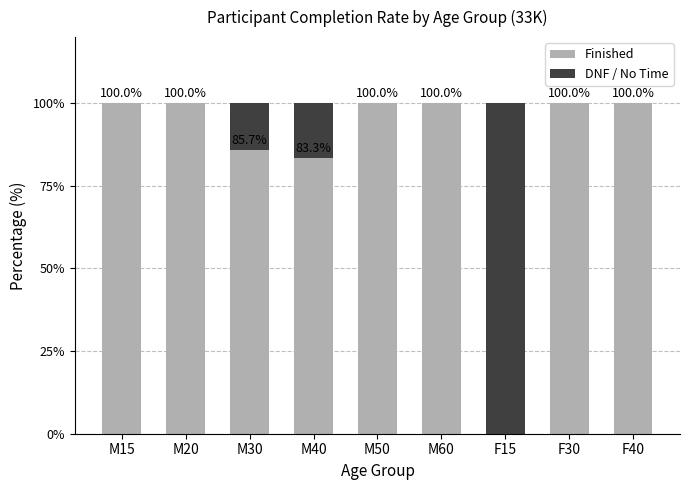

How many distinct data groups are displayed?

2